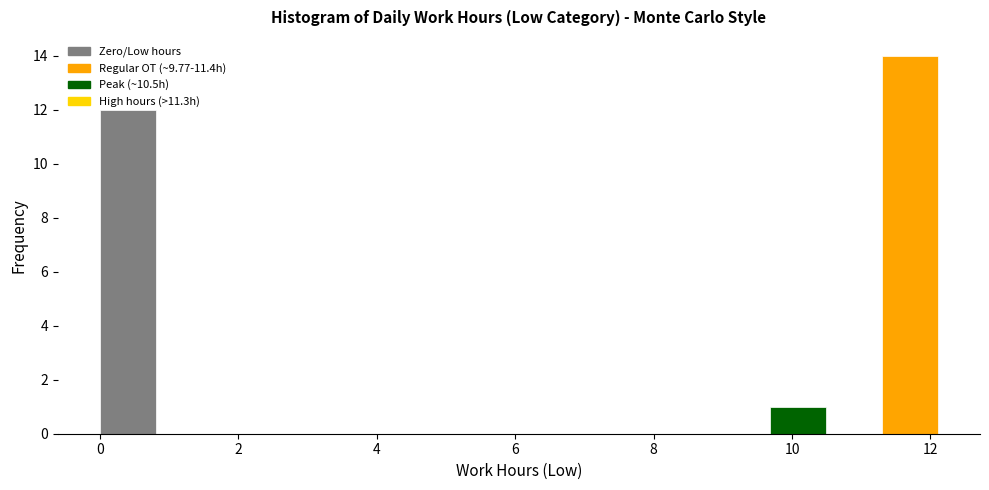

What is the height of the bar covering 11.4 to 12.2 on the x-axis? Neither the bar edges nor the heights are printed on the chart, so give them approximately, as read against the axes.

14